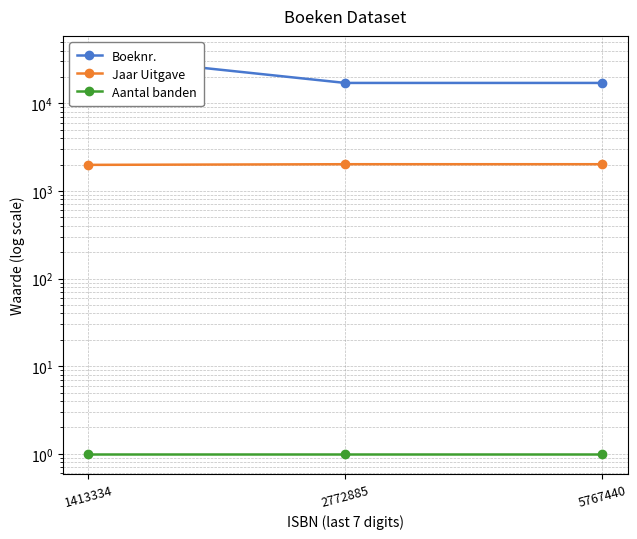

Reading left to right, transcribe all the data shown in this chart.

Boeknr.: 1413334=34827	2772885=17068	5767440=17069
Jaar Uitgave: 1413334=1983	2772885=2017	5767440=2017
Aantal banden: 1413334=1	2772885=1	5767440=1